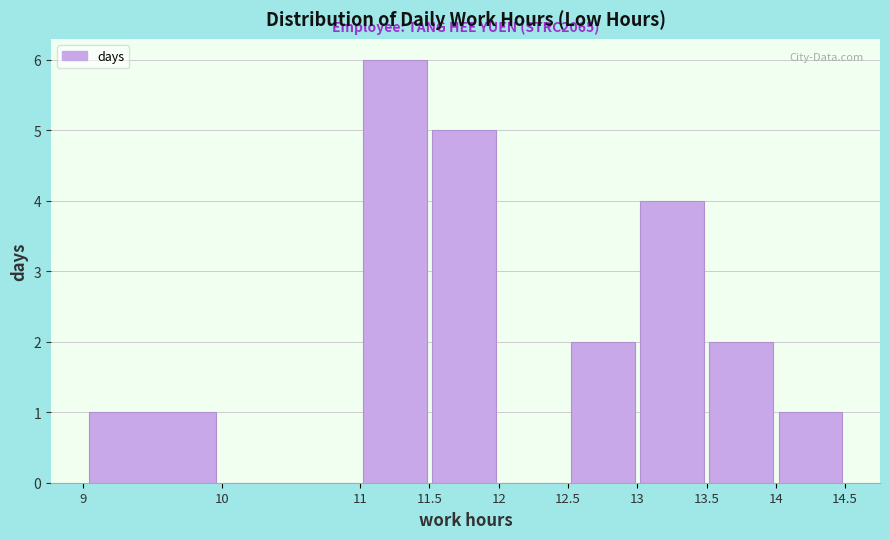

Over which range of the x-axis is the bar tallest?

11 to 11.5